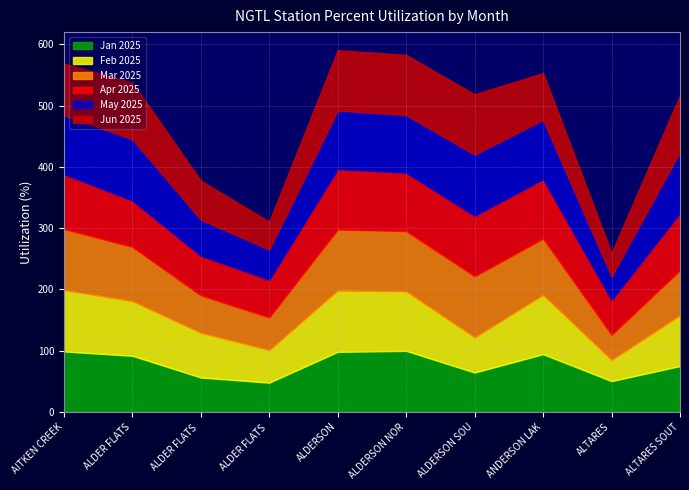

Reading left to right, what are all the values shown in this chart?

Jan 2025: 98.6	91.5	56.0	47.6	97.9	99.5	64.1	94.1	50.1	74.7
Feb 2025: 100.0	88.9	72.7	52.9	99.9	96.9	57.2	96.4	34.2	82.6
Mar 2025: 100.0	88.9	61.4	53.6	99.9	98.6	100.0	92.3	41.4	73.8
Apr 2025: 89.4	75.7	64.7	61.4	98.6	95.3	98.6	97.0	56.7	93.6
May 2025: 96.1	100.0	58.8	49.3	95.7	94.1	100.0	96.8	38.6	100.0
Jun 2025: 84.8	92.8	63.8	45.7	98.4	98.3	98.3	76.5	38.2	92.3